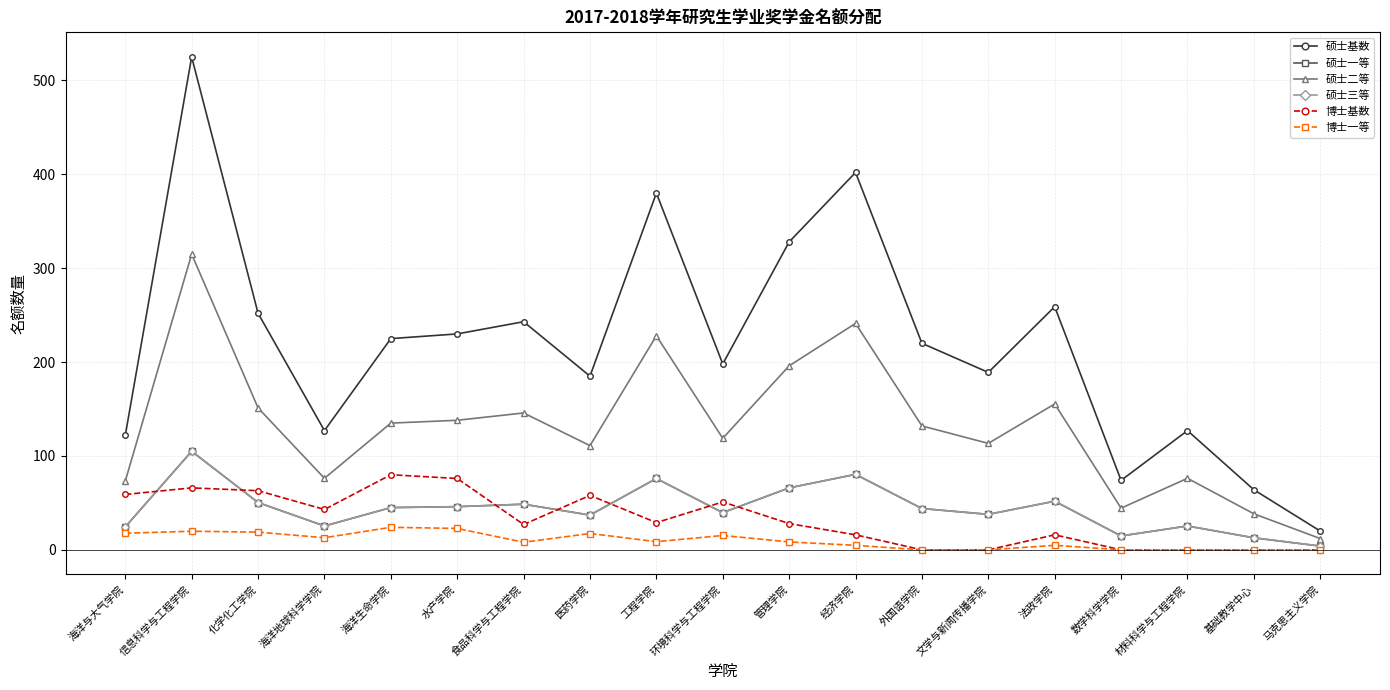

True or false: 博士基数 and 硕士三等 intersect in this chart.

True